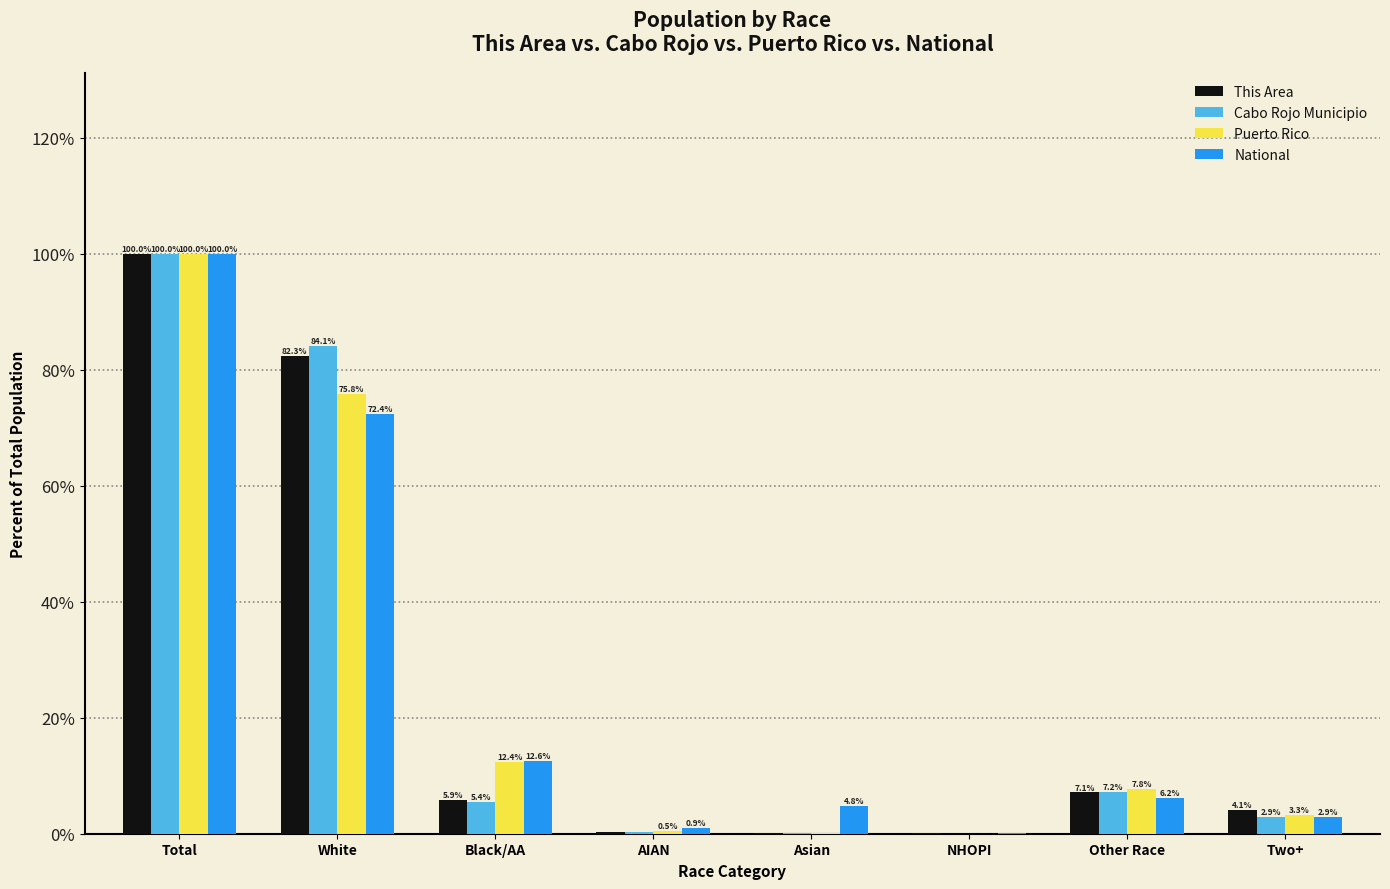

What is the sum of all Puerto Rico values?

200.0